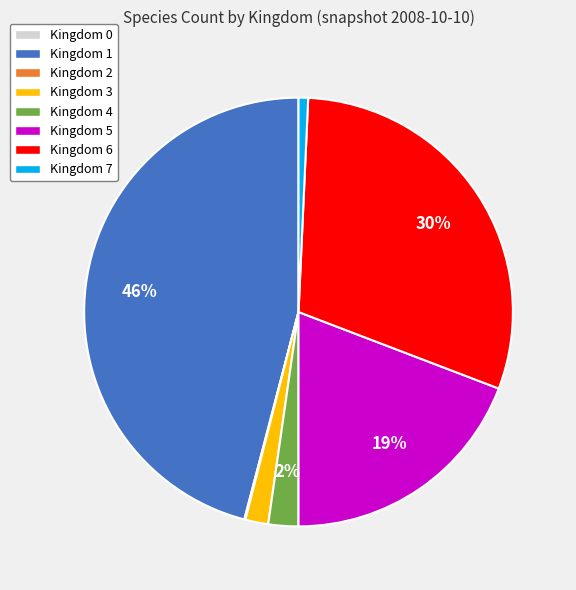

Is there any slice that represents more than half of the pie?

No